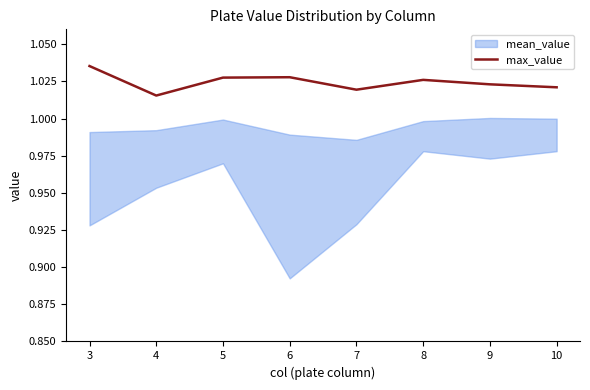

Between 10 and 4, which is larger?

10